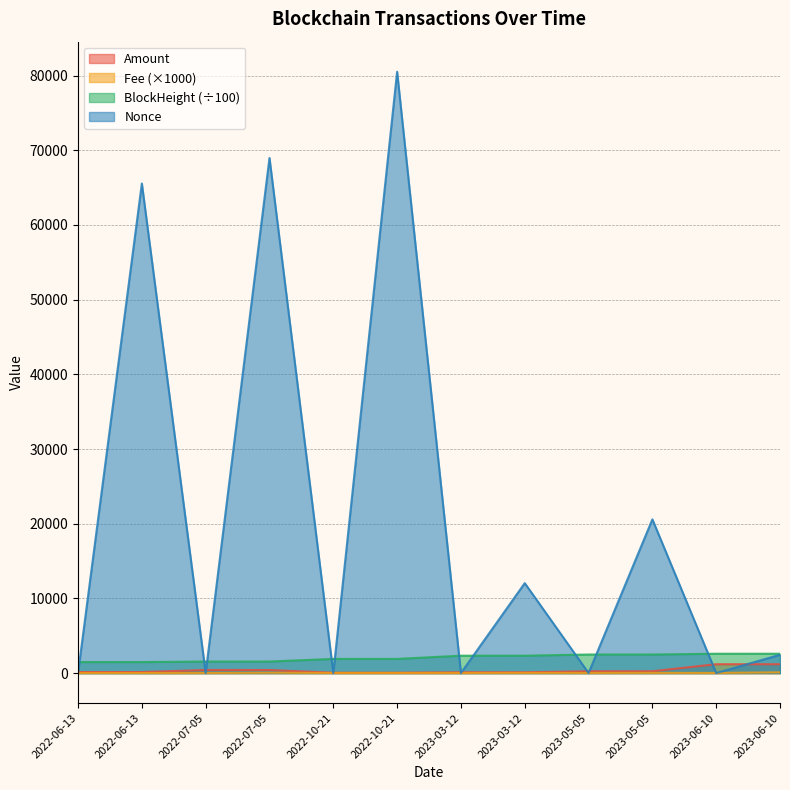

What is the minimum value for Amount?

48.7